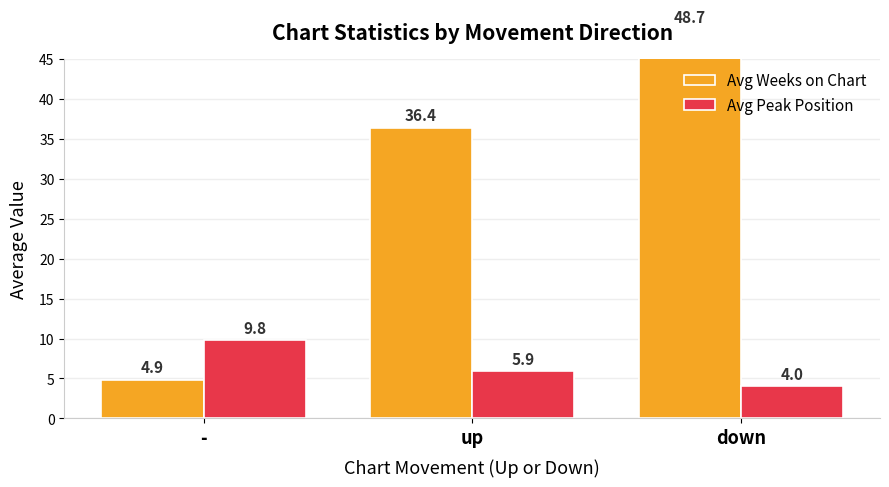

Count the number of data series in this chart.

2